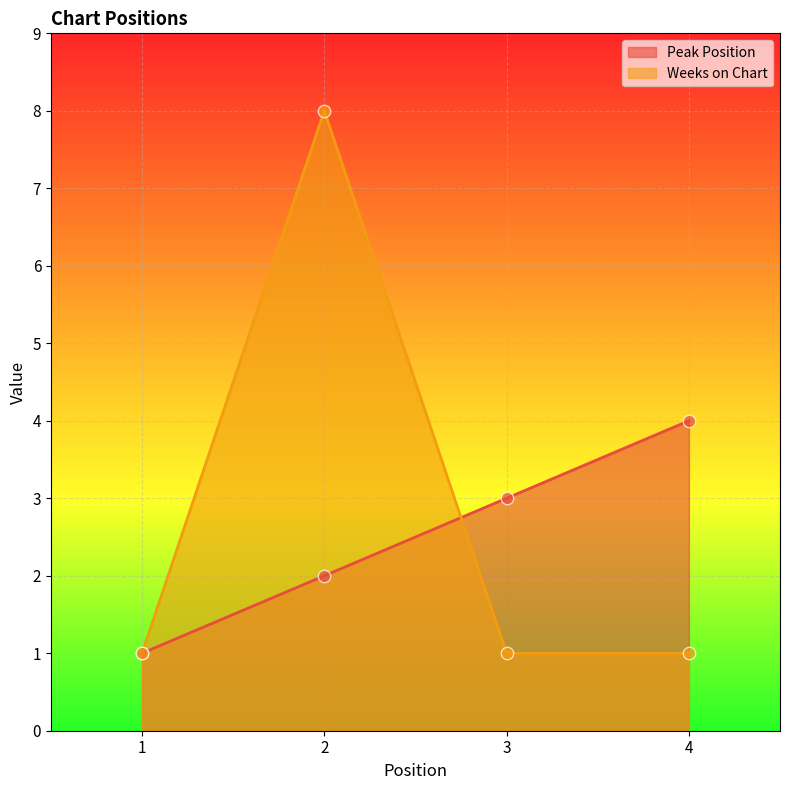

At which category is the sum across all series the highest?

2